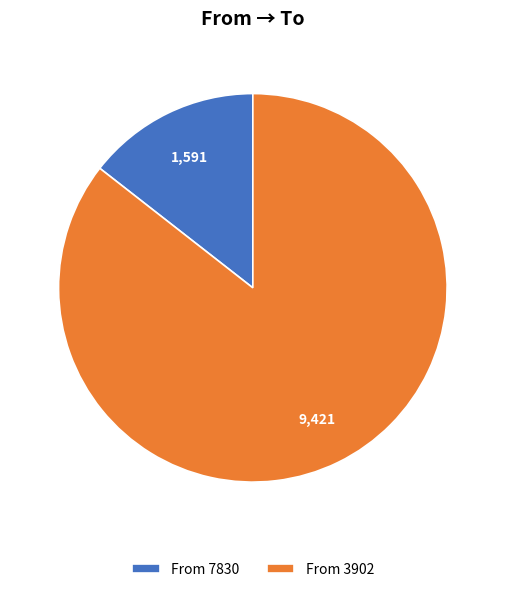

Do From 3902 and From 7830 together represent more than half of the pie?

Yes